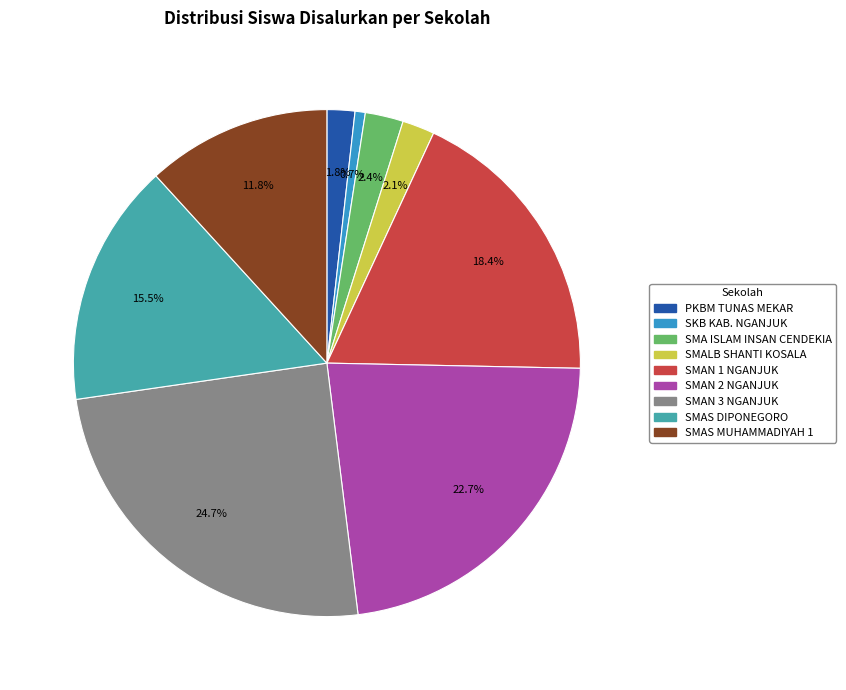

What is the smallest slice in the pie chart?

SKB KAB. NGANJUK